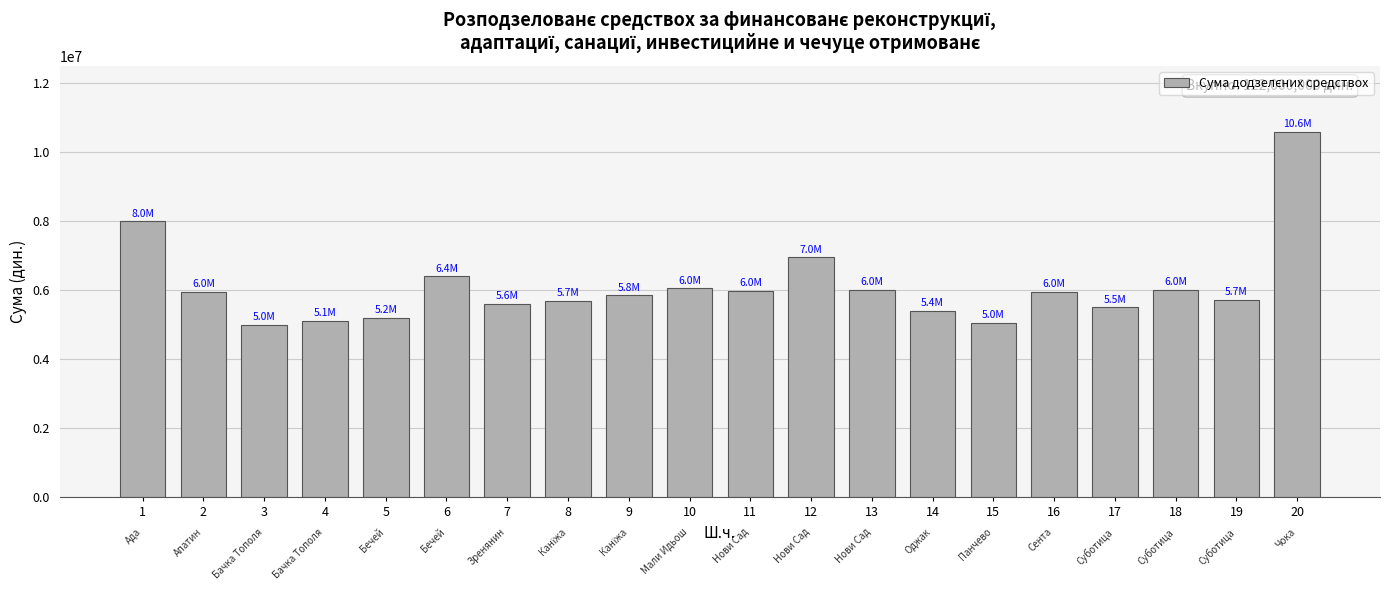

What is the smallest value displayed?

5000000